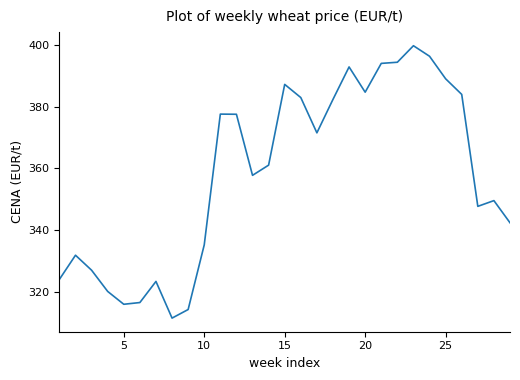

What is the difference between the maximum and minimum values?

88.2